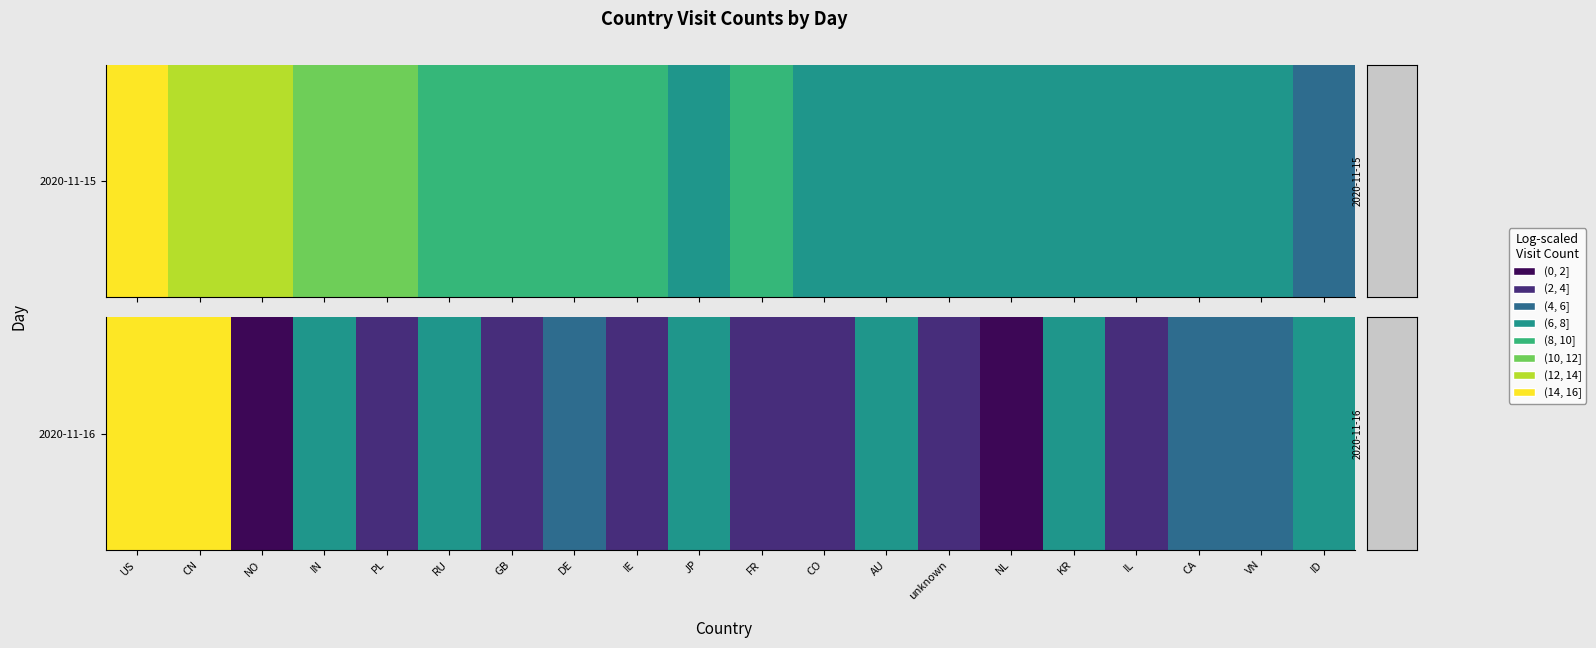

Which label corresponds to the largest value in the chart?

US